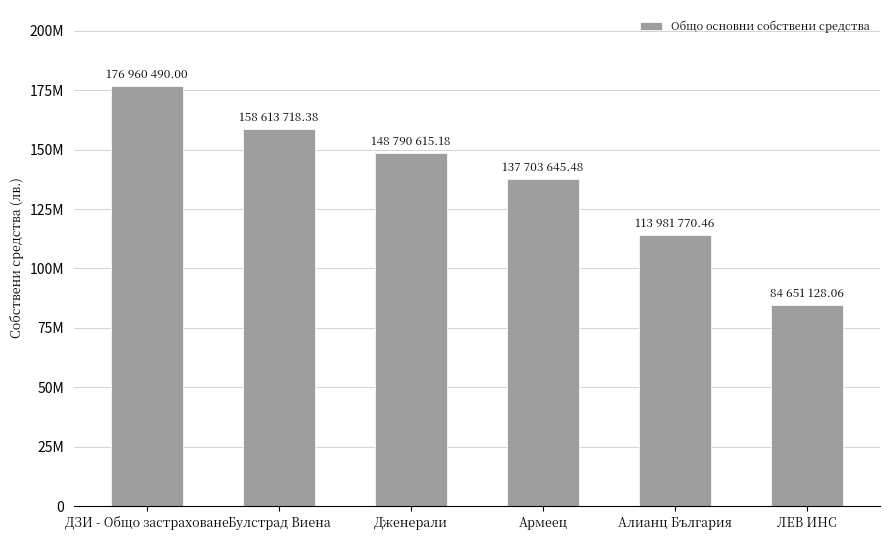

Reading left to right, what are all the values shown in this chart?

ДЗИ - Общо застраховане=176960490.0	Булстрад Виена=158613718.4	Дженерали=148790615.2	Армеец=137703645.5	Алианц България=113981770.5	ЛЕВ ИНС=84651128.1